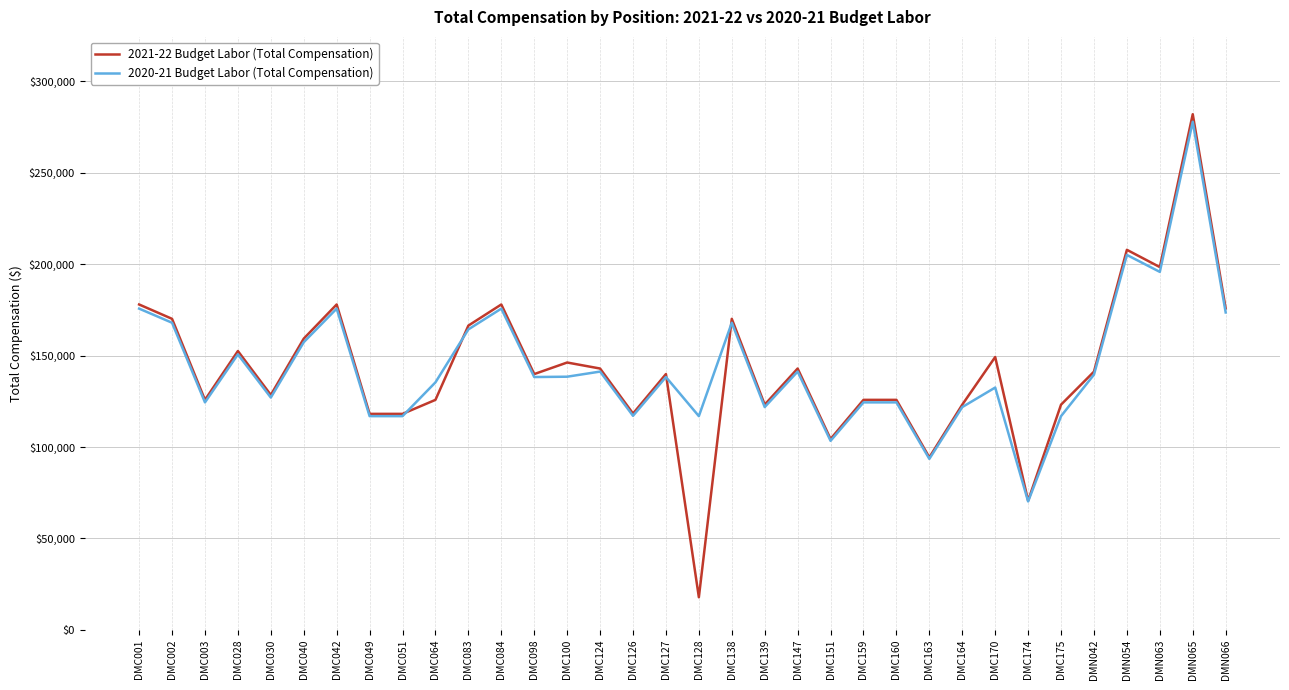

What value does the 2020-21 Budget Labor (Total Compensation) series have at DMN065?

277927.5